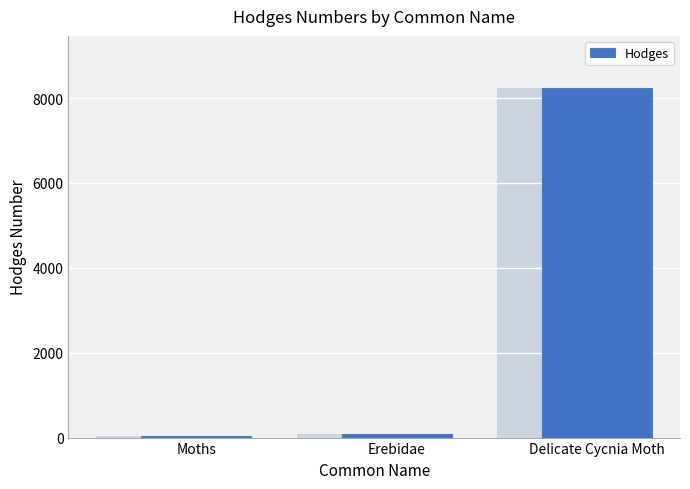

What position from the right is Moths?

3